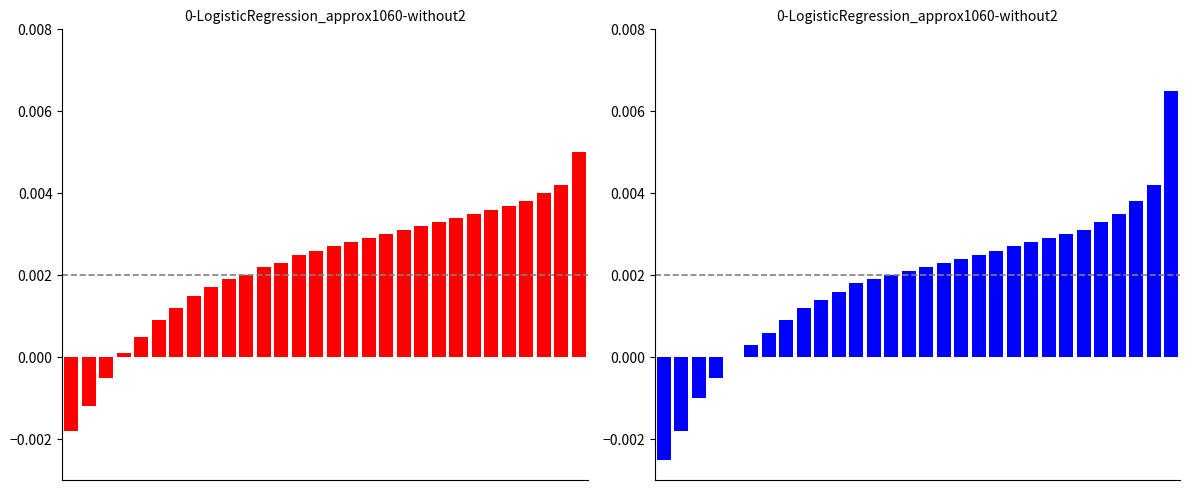

How many bars are there in total?

60